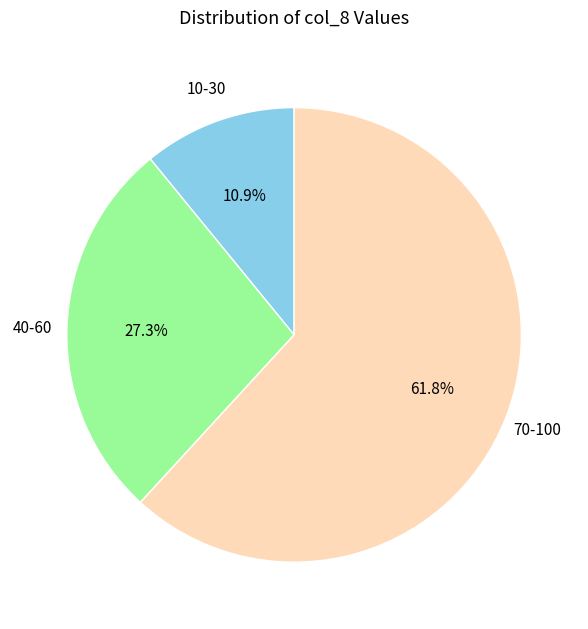

Is there any slice that represents more than half of the pie?

Yes